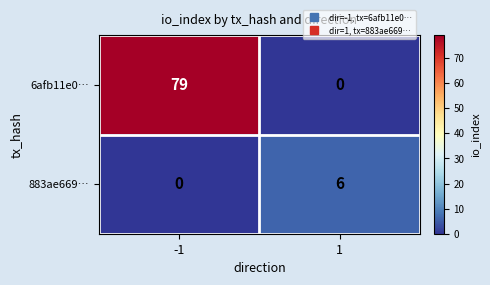

Which series changed the most between -1 and 1?

6afb11e0…